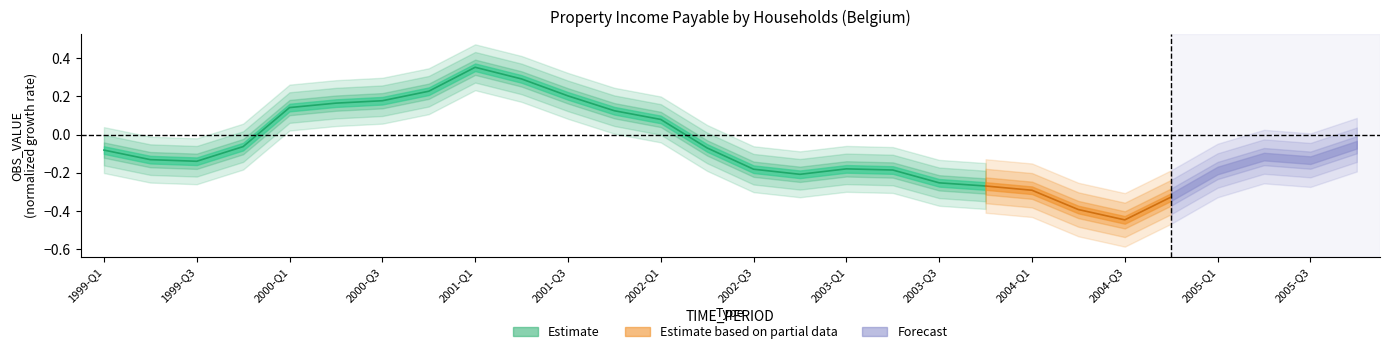

What is the approximate value at 2001-Q2?

0.3